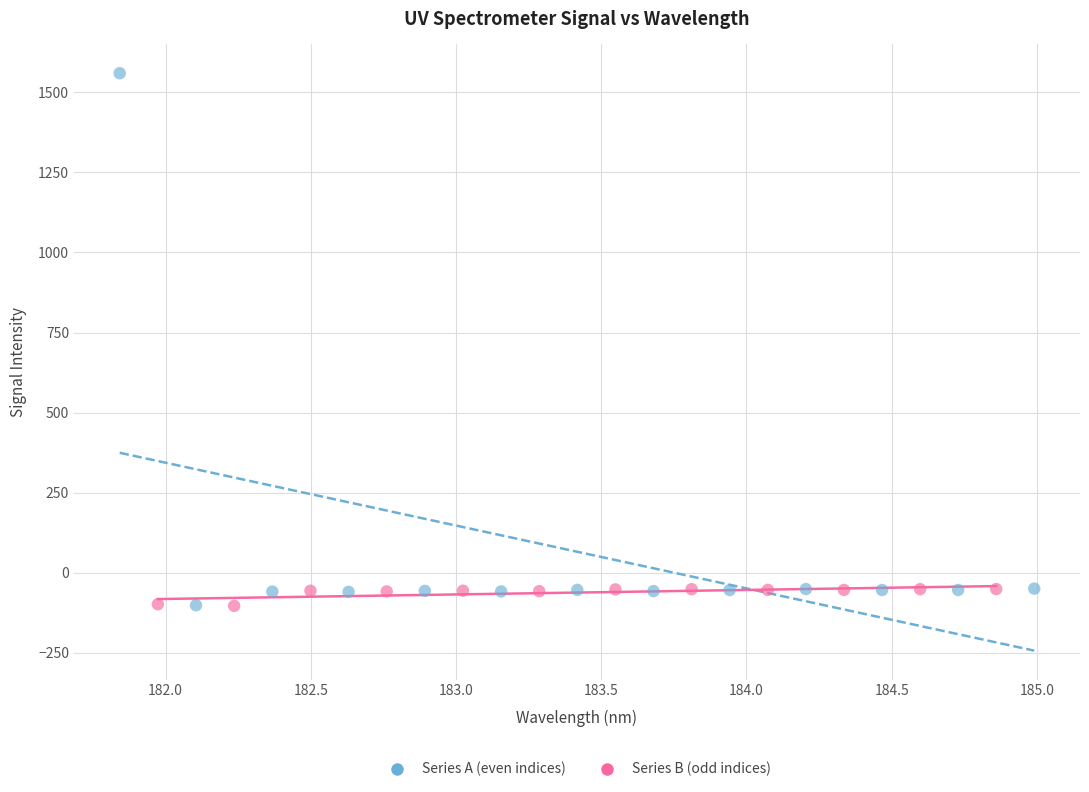

Which series reaches the maximum Y coordinate?

Series A (even indices)